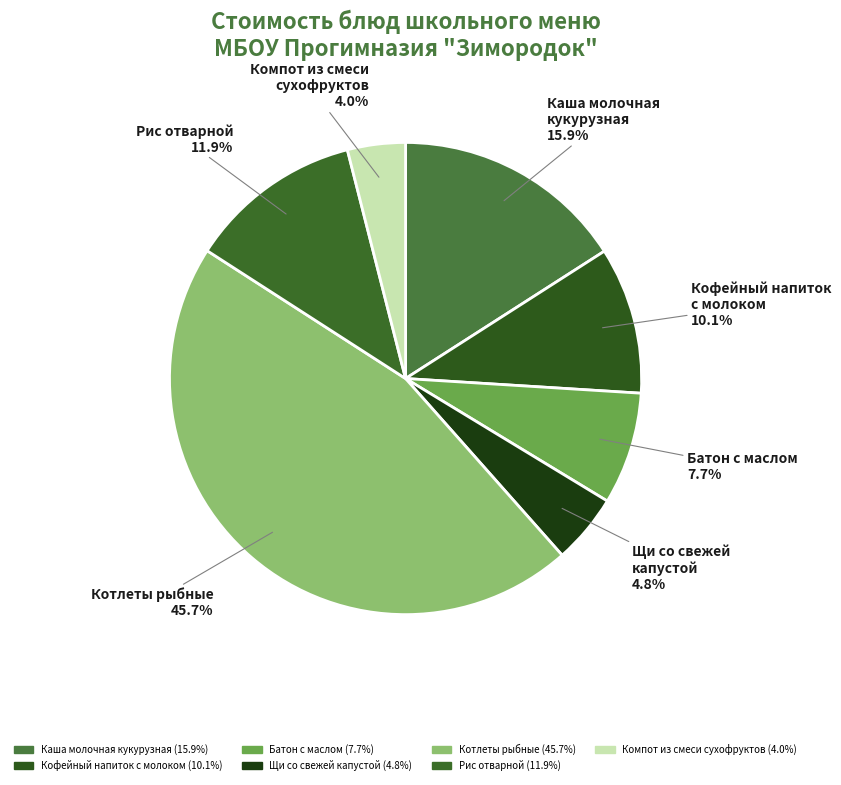

What is the largest slice in the pie chart?

Котлеты рыбные